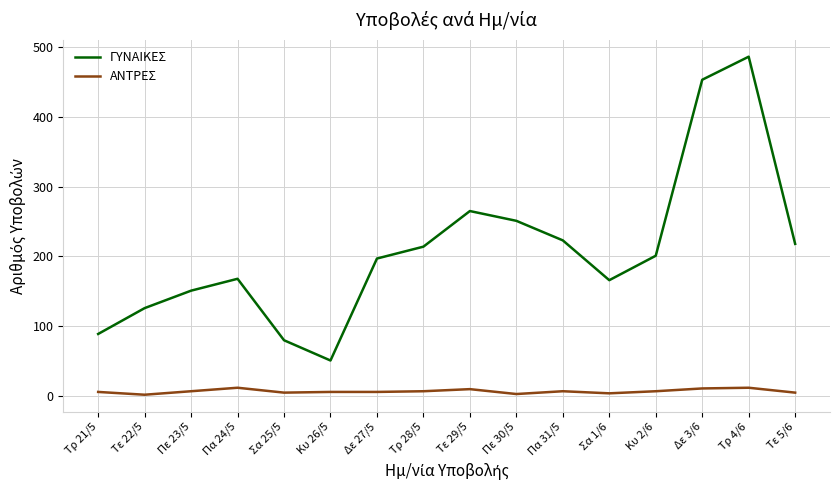

In ΓΥΝΑΙΚΕΣ, how many points are higher than both neighbors (excluding endpoints)?

3